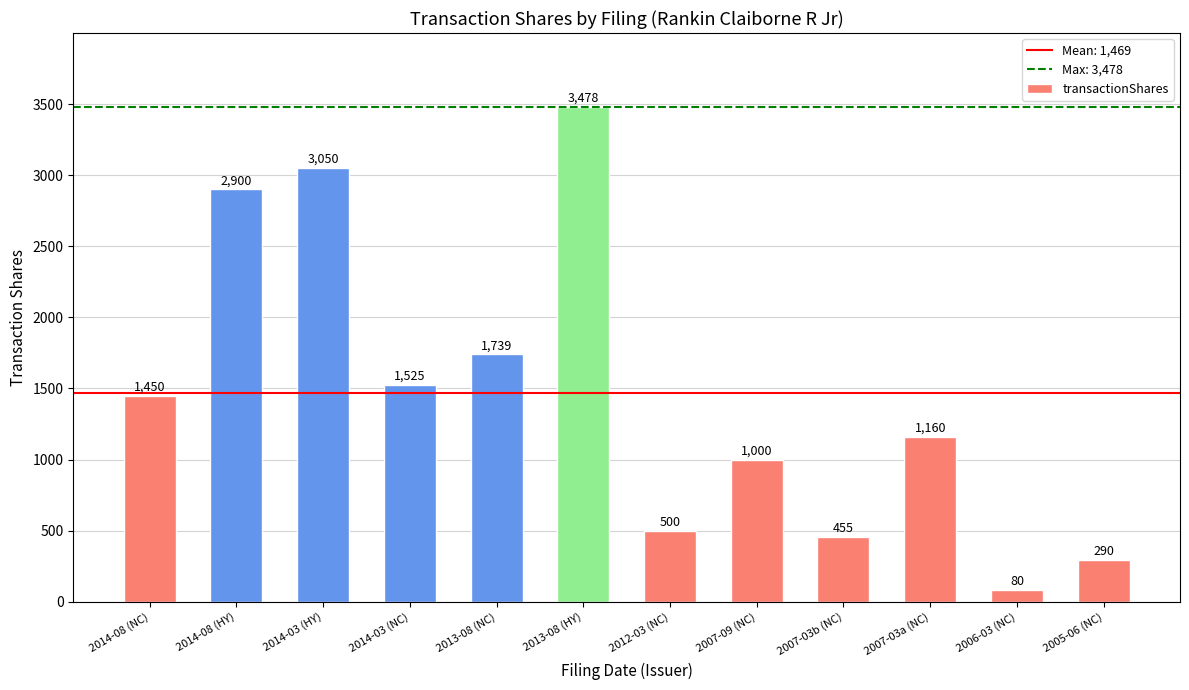

What is the difference between the second highest and minimum values?

2970